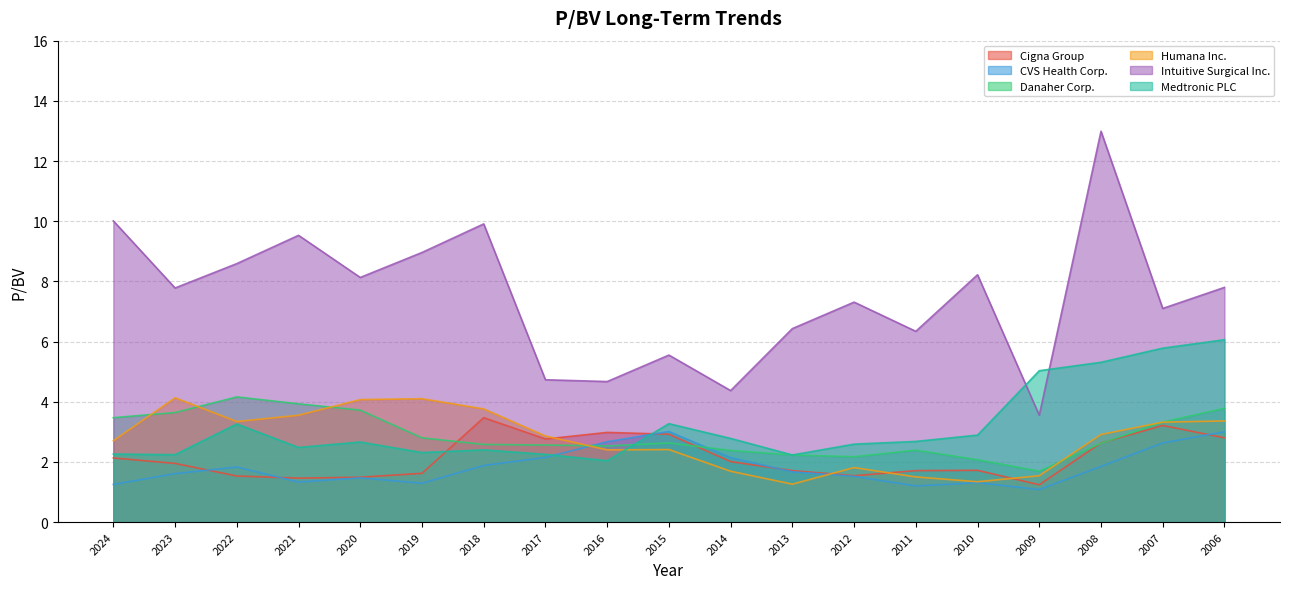

True or false: Intuitive Surgical Inc. and CVS Health Corp. cross at least once.

False